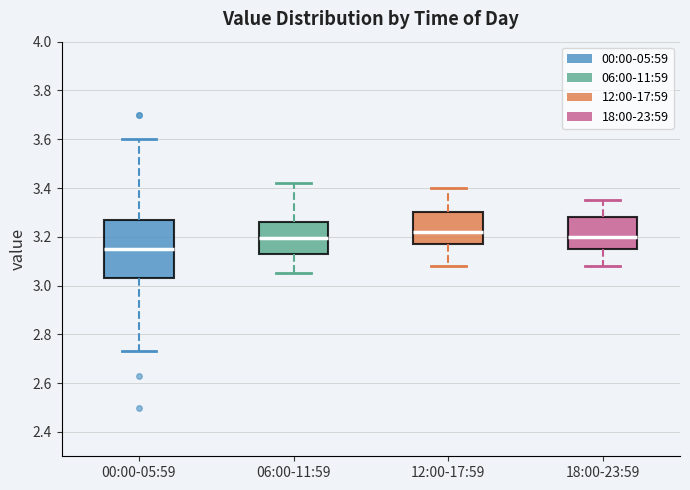

Which box's median line is the lowest?

00:00-05:59